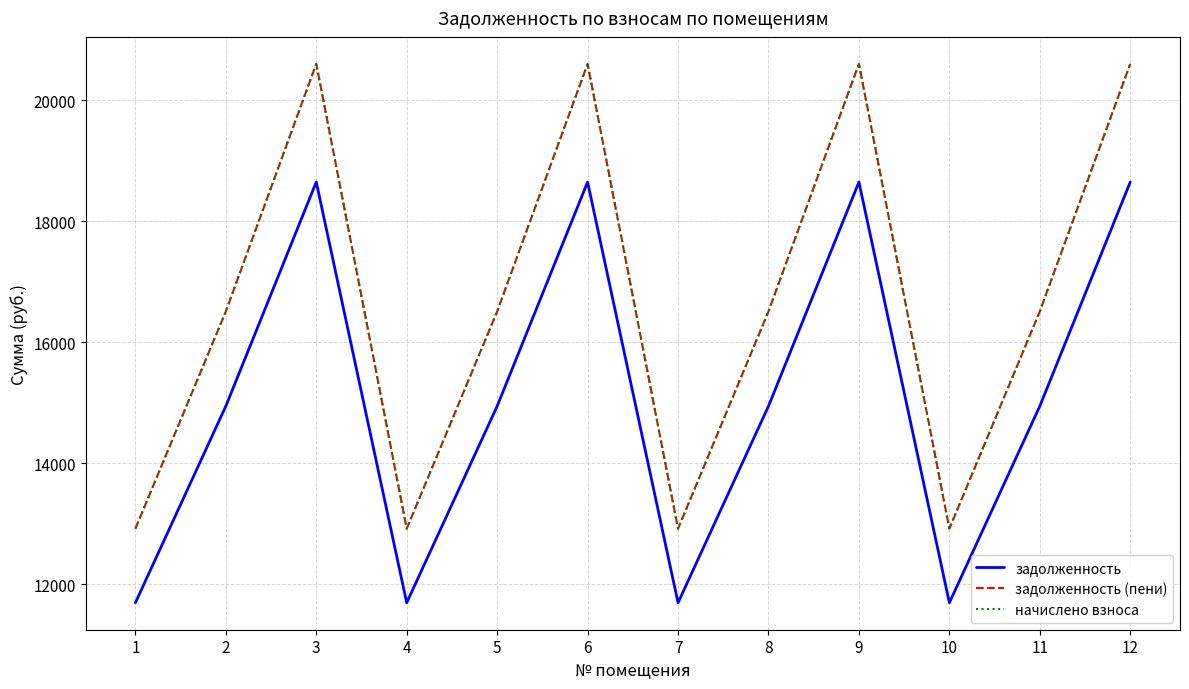

At which category does задолженность (пени) reach its first local peak?

3